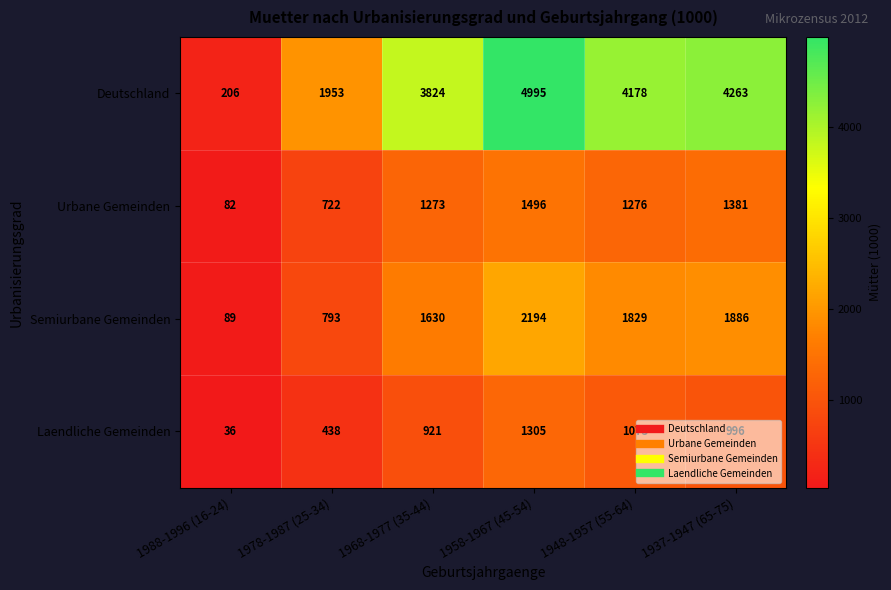

What is the average value of the Semiurbane Gemeinden series?

1404